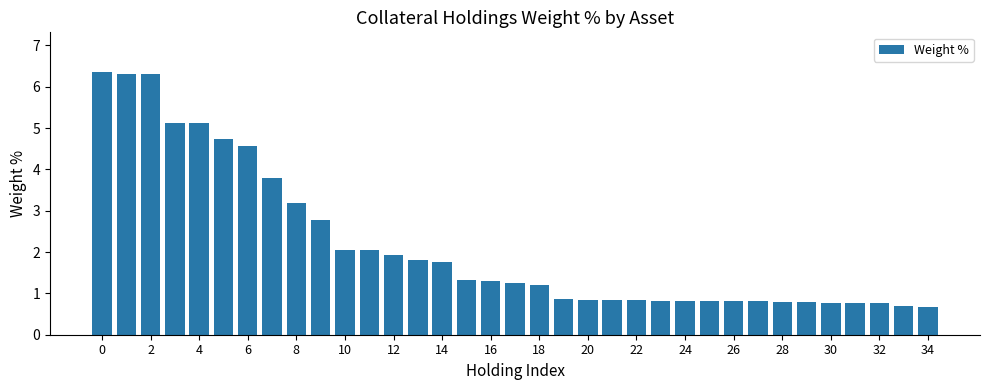

What is the value of the 19th bar from the left?

1.2